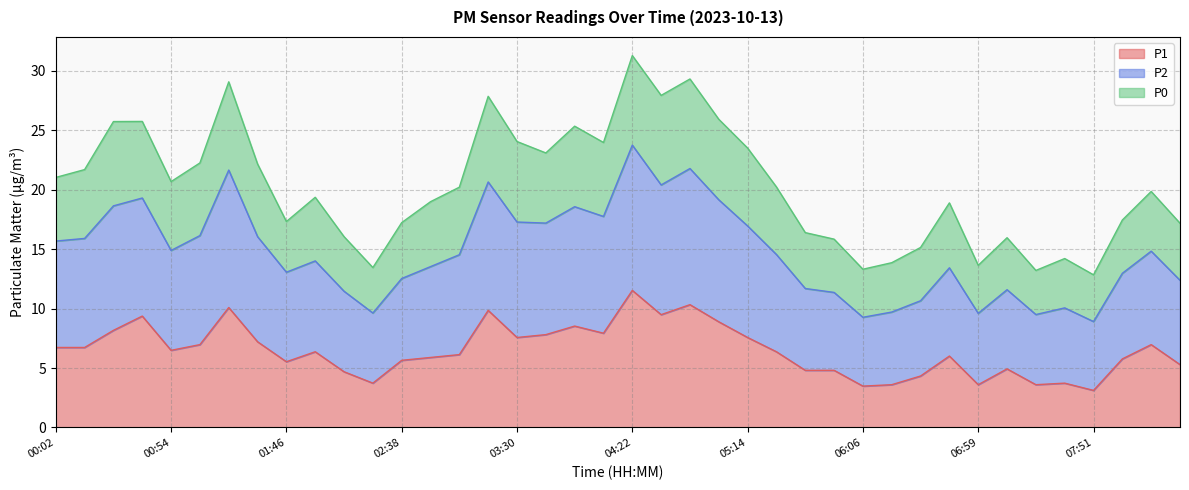

Does the chart have visible grid lines?

Yes